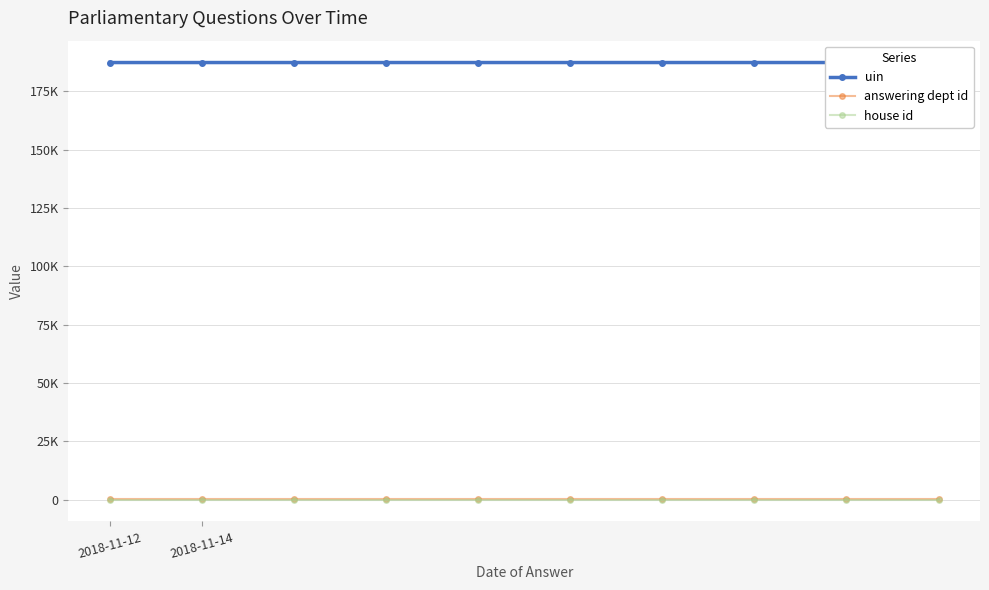

What position from the right is 7?

3